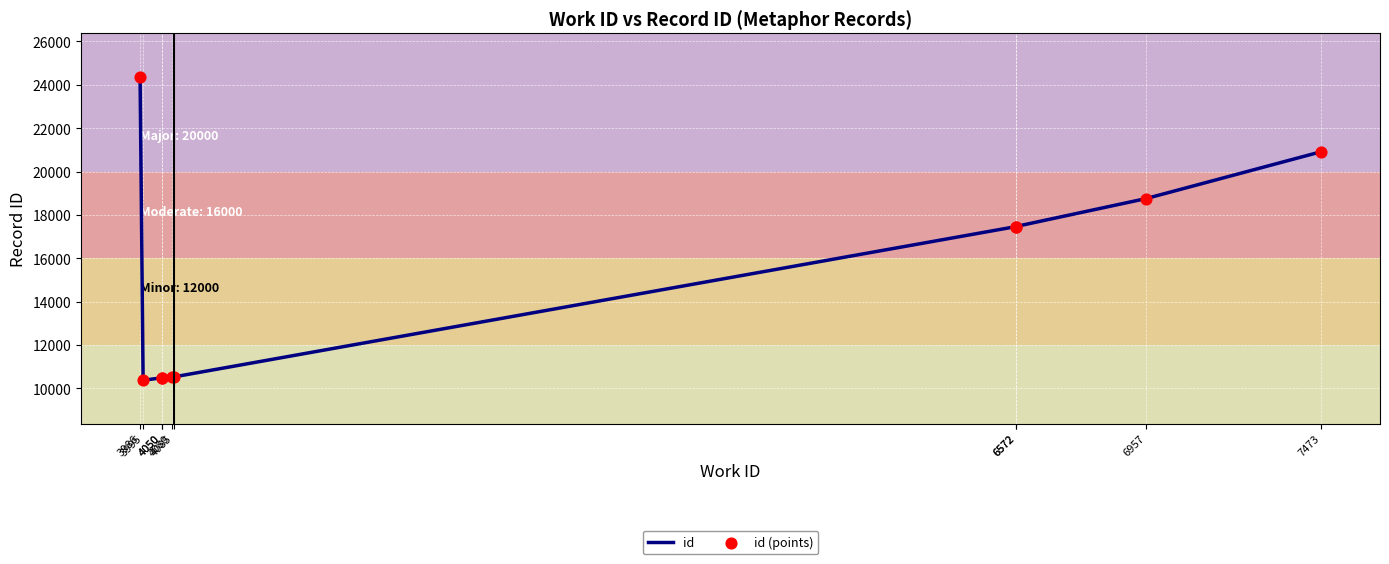

What is the total value across all series at 3995?

20750